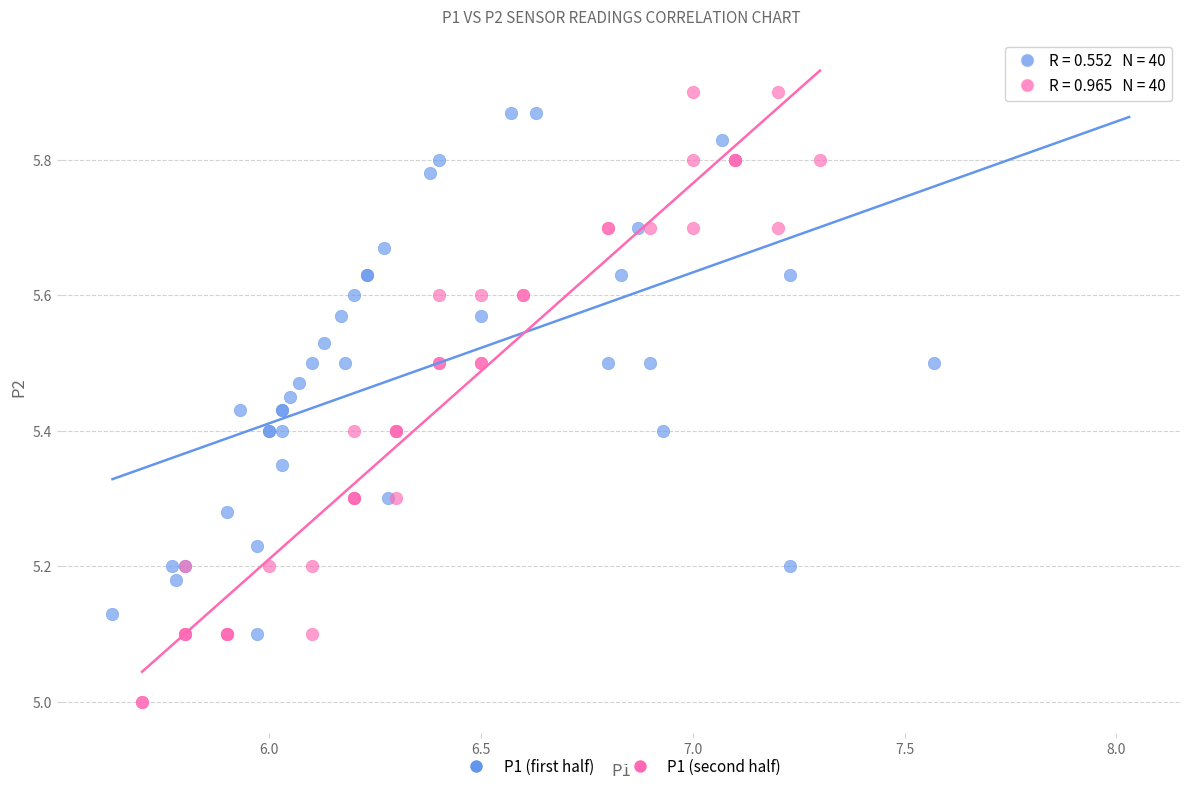

Which series has the widest spread of Y values?

P1 (second half)